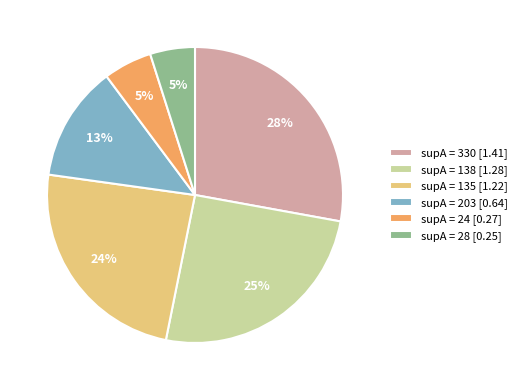

The supA = 330 [1.41] slice represents 19% of the pie. True or false?

False